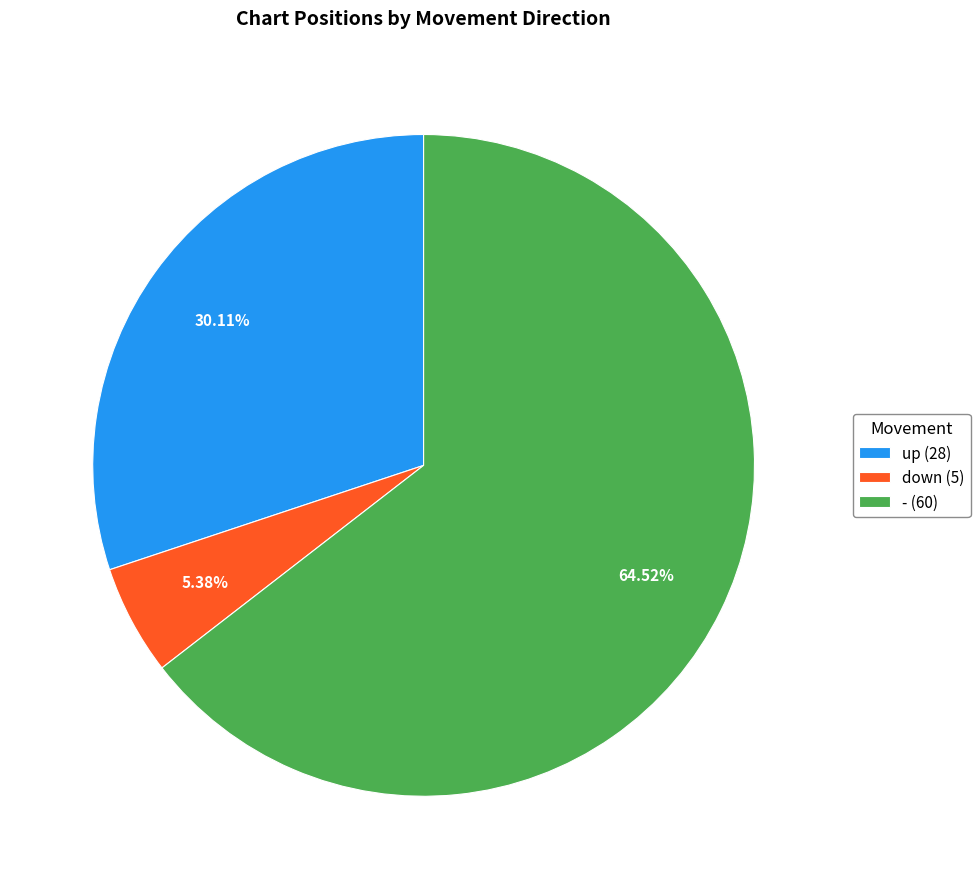

Is it true that - is 73% of the pie?

False